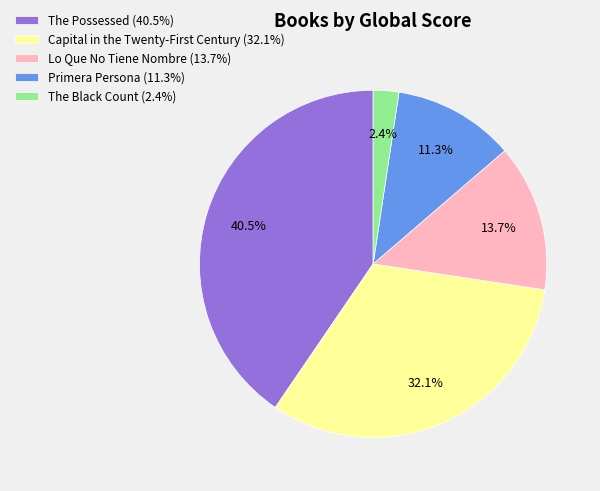

Count the number of slices in the pie.

5